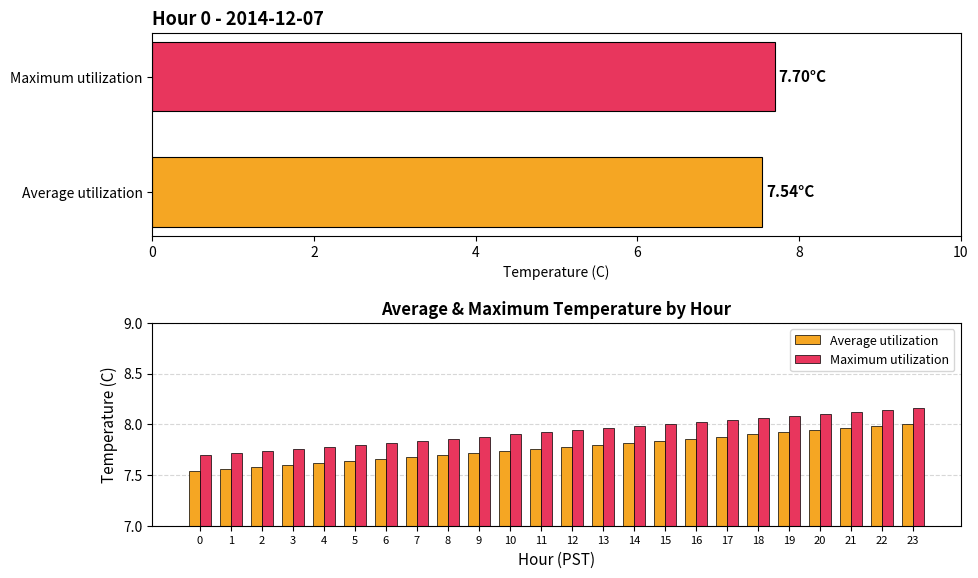

Which series has the largest range (max minus min)?

Average utilization